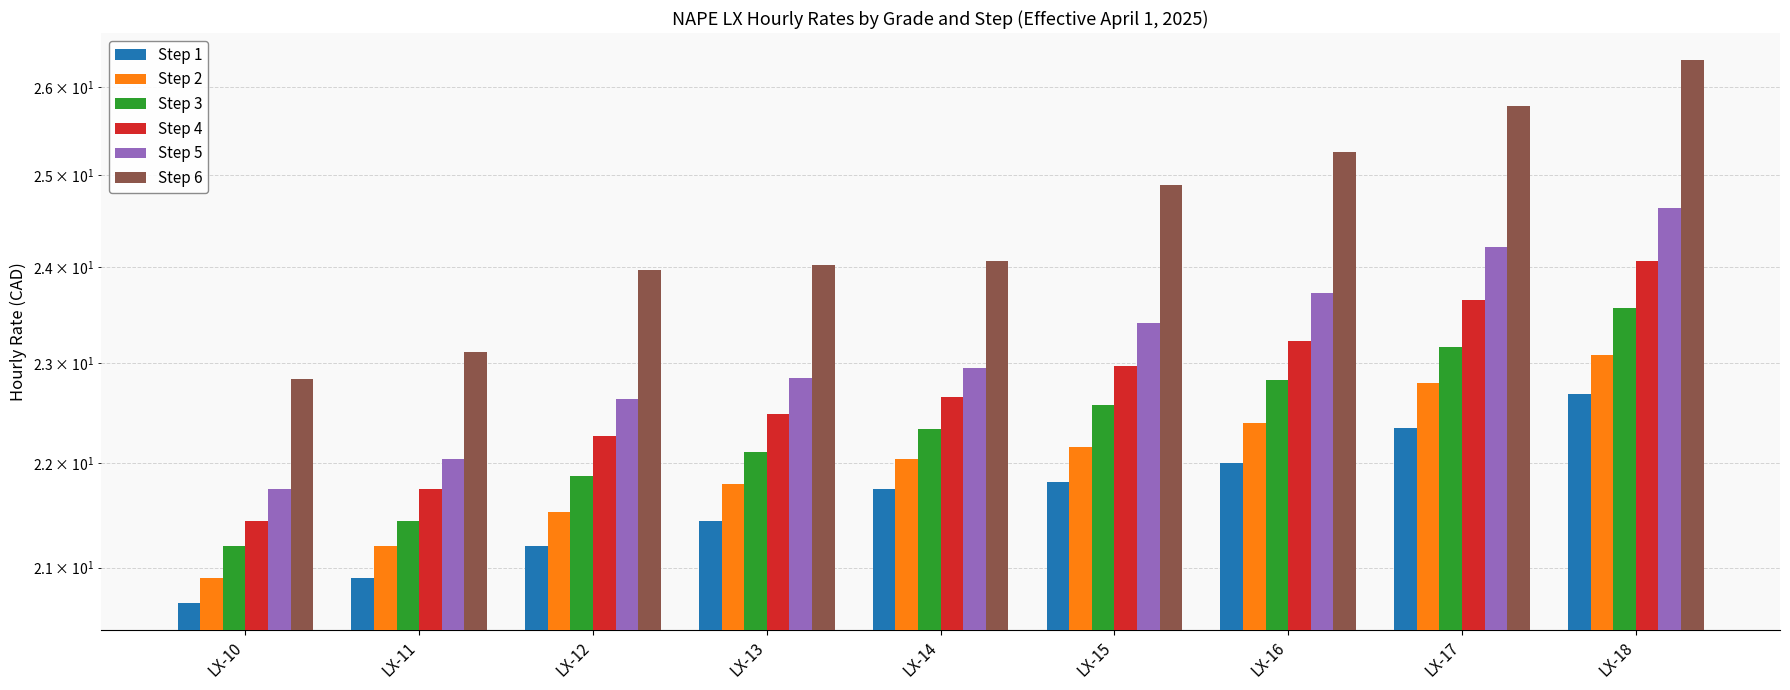

What is the value of the Step 1 bar at the 1st from the left?

20.7